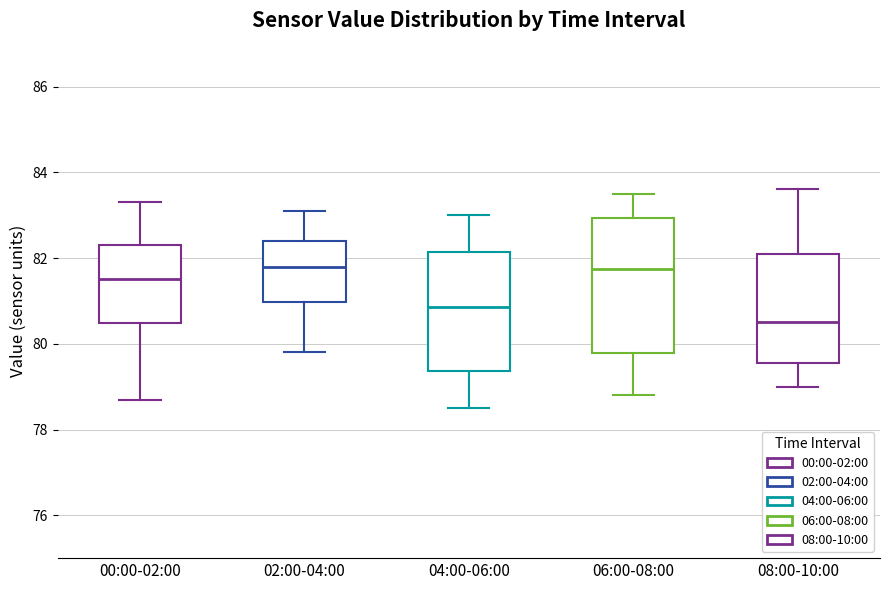

Where does the median line of the box for 02:00-04:00 sit on the y-axis? The values are not printed on the chart, so give them approximately, as read against the axis.

81.8